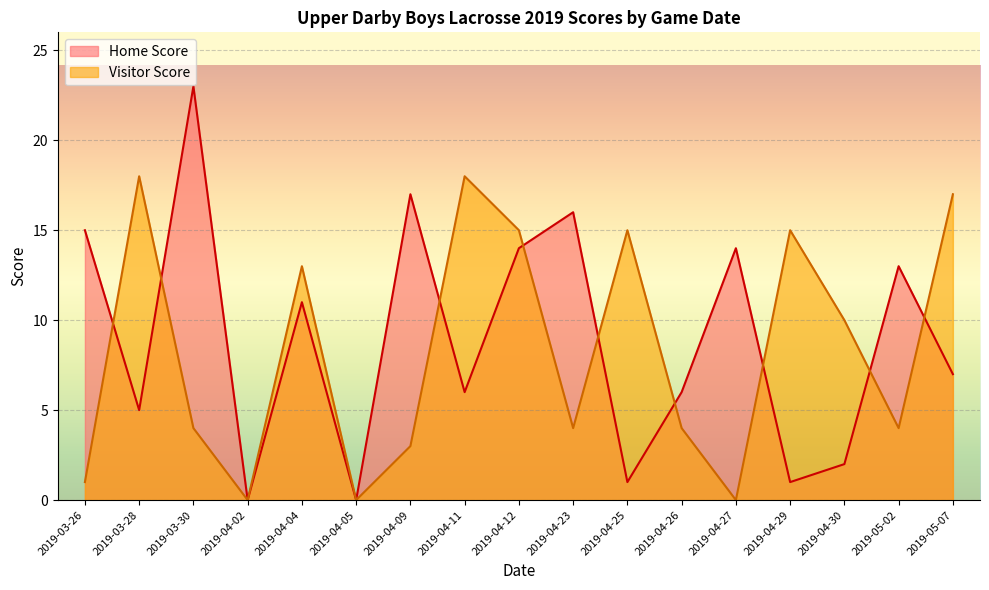

Where does the Visitor Score series first go above 4?

2019-03-28